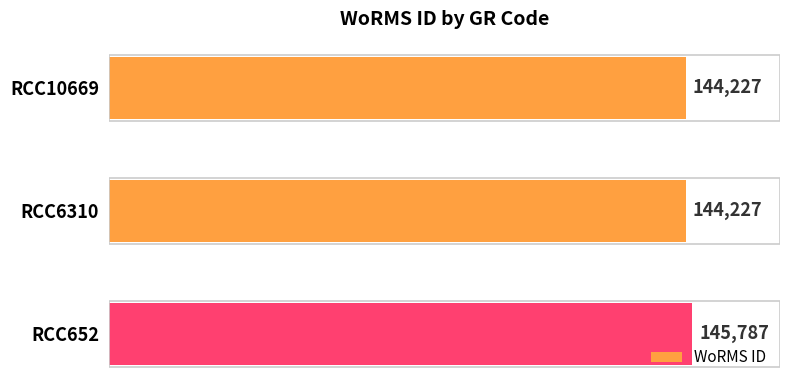

What is the value of the 1st bar from the top?

144227